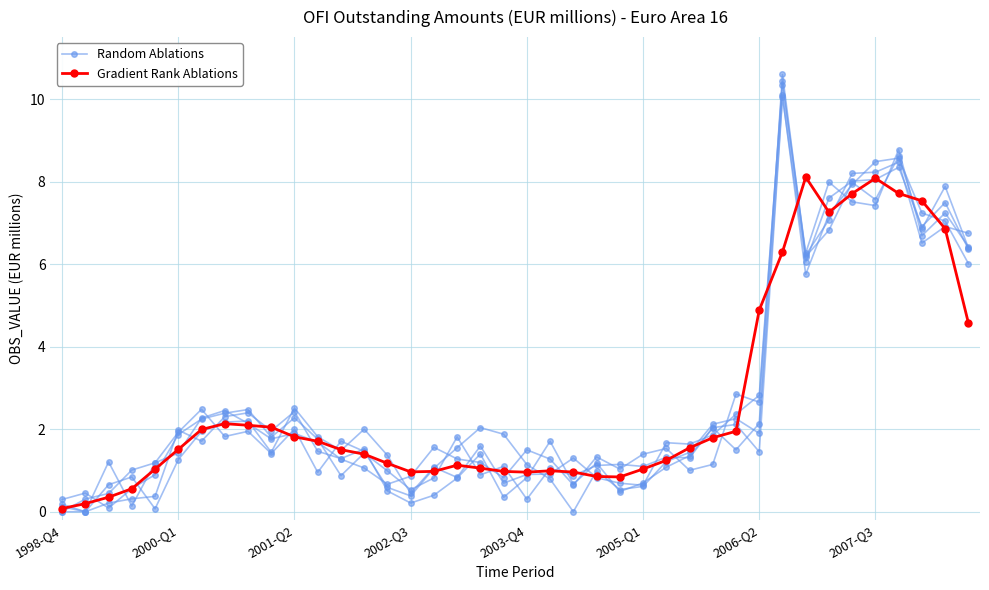

Between which two adjacent categories do Gradient Rank Ablations and Random Ablations first intersect?

1998-Q4 and 2000-Q1